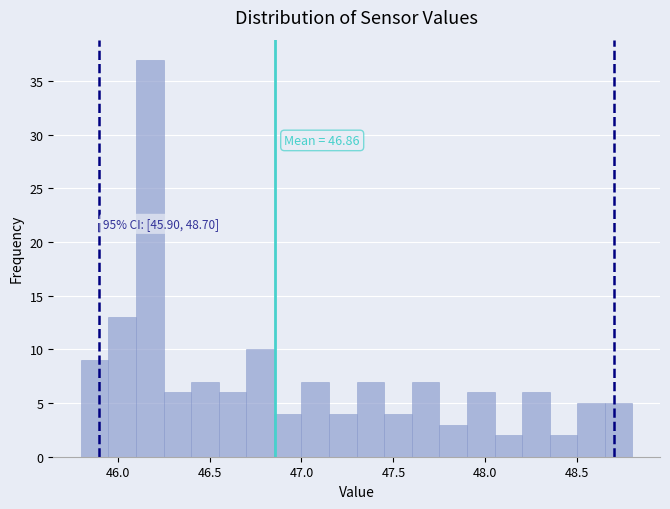

Read against the x-axis, roughly where is the centre of the tallest bar?

46.20